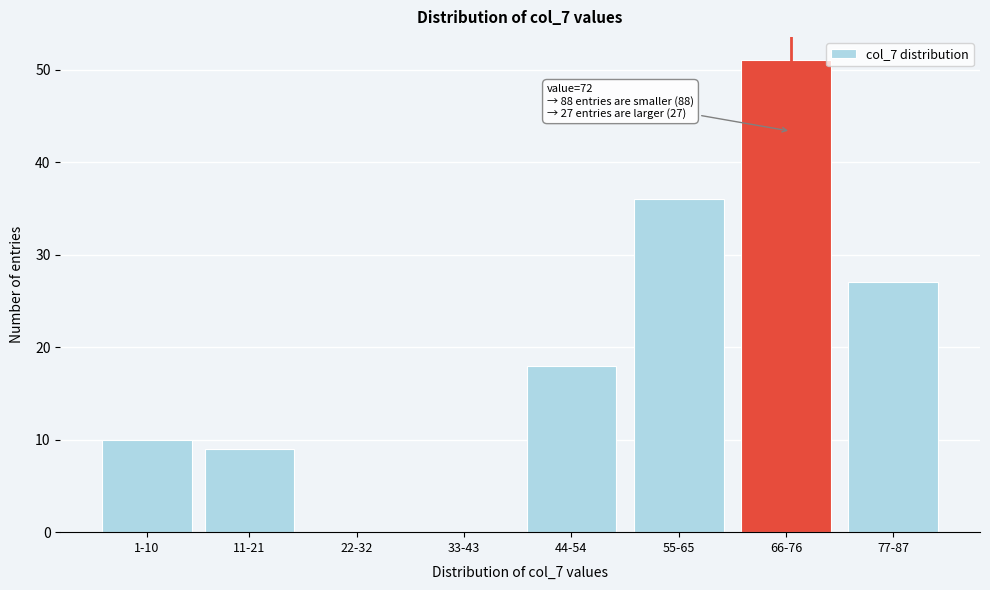

Reading left to right, transcribe all the data shown in this chart.

1-10=10	11-21=9	22-32=0	33-43=0	44-54=18	55-65=36	66-76=51	77-87=27